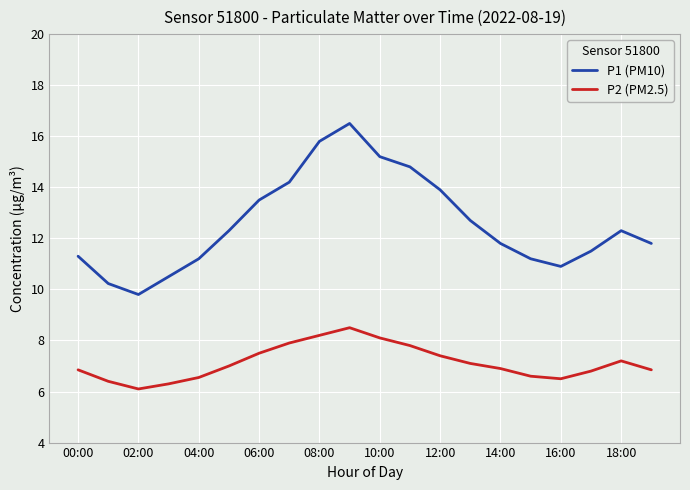

True or false: P2 (PM2.5) and P1 (PM10) cross at least once.

False